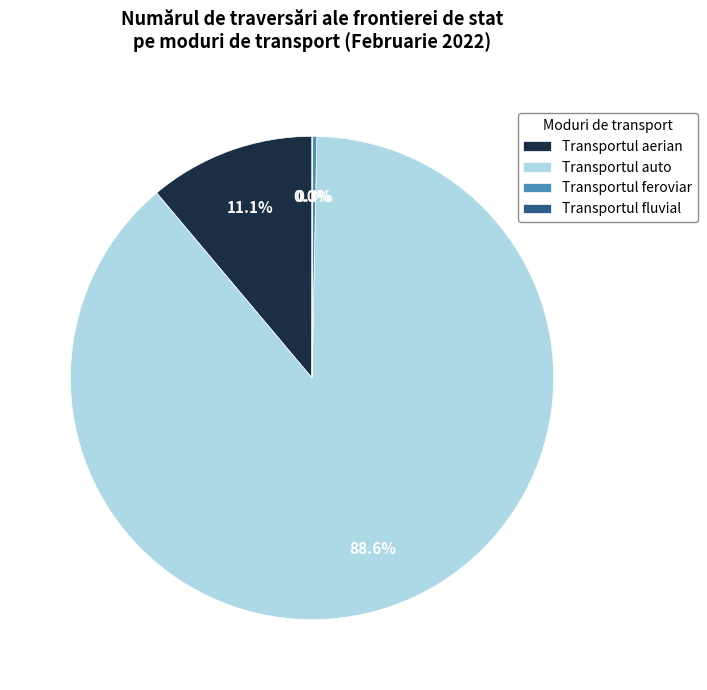

True or false: Transportul aerian accounts for 11% of the total.

True